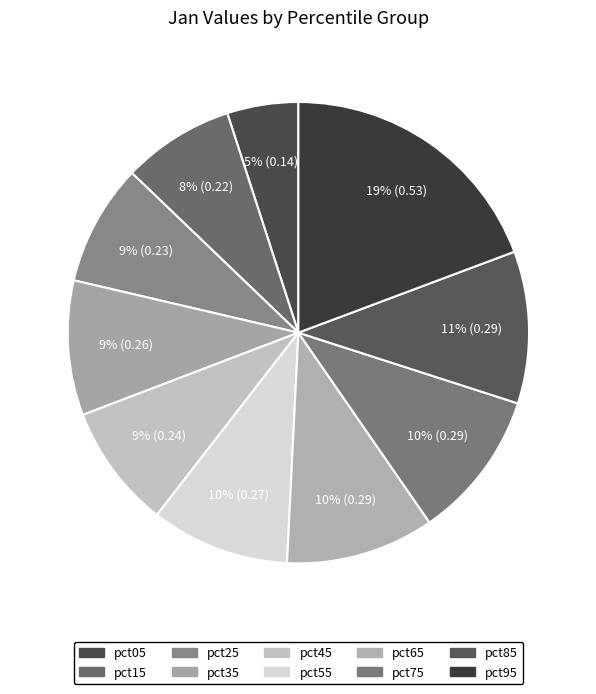

Rank the categories by value from highest to lowest.

pct95, pct85, pct75, pct65, pct55, pct35, pct45, pct25, pct15, pct05